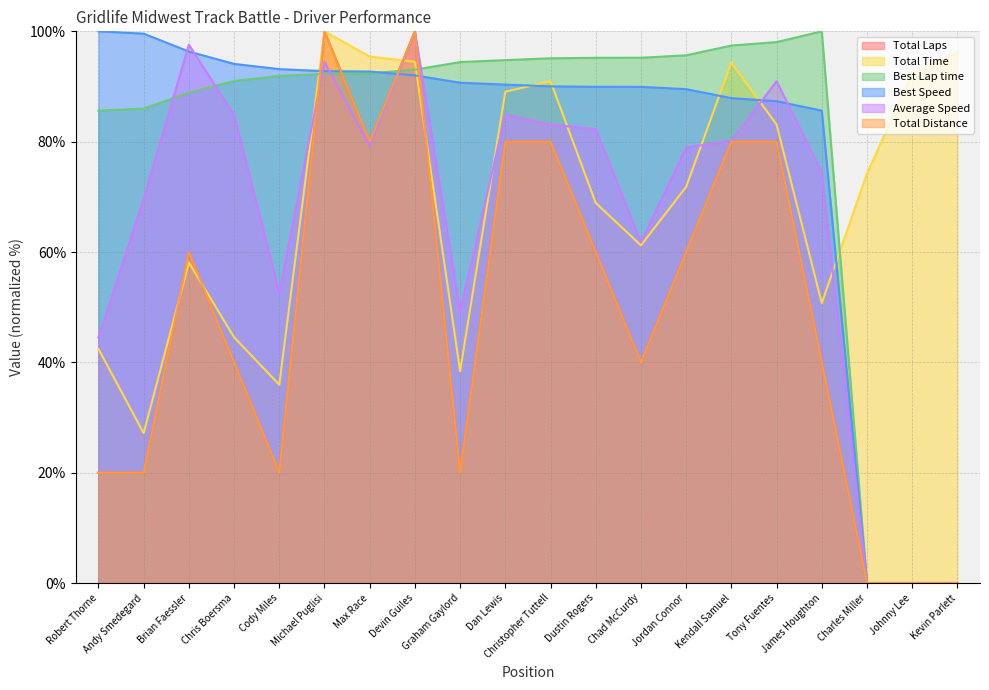

At which label does Best Lap time first exceed 93?

Devin Guiles